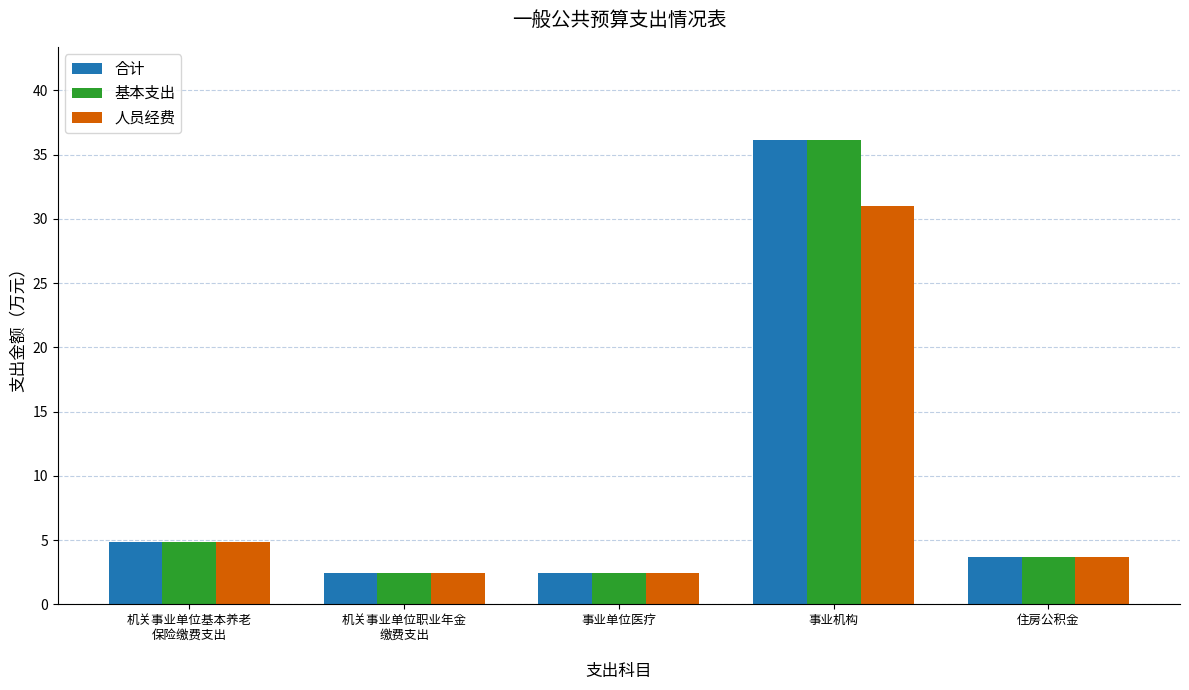

At which category is the sum across all series the highest?

事业机构